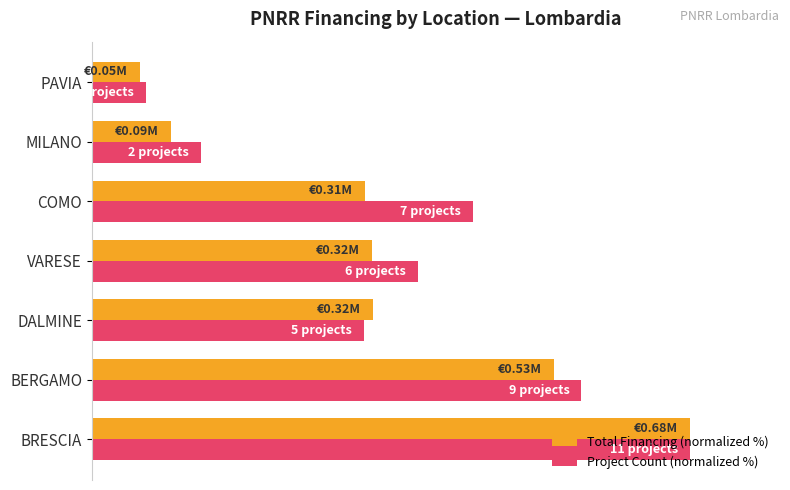

Which category has the lowest value across all series?

PAVIA